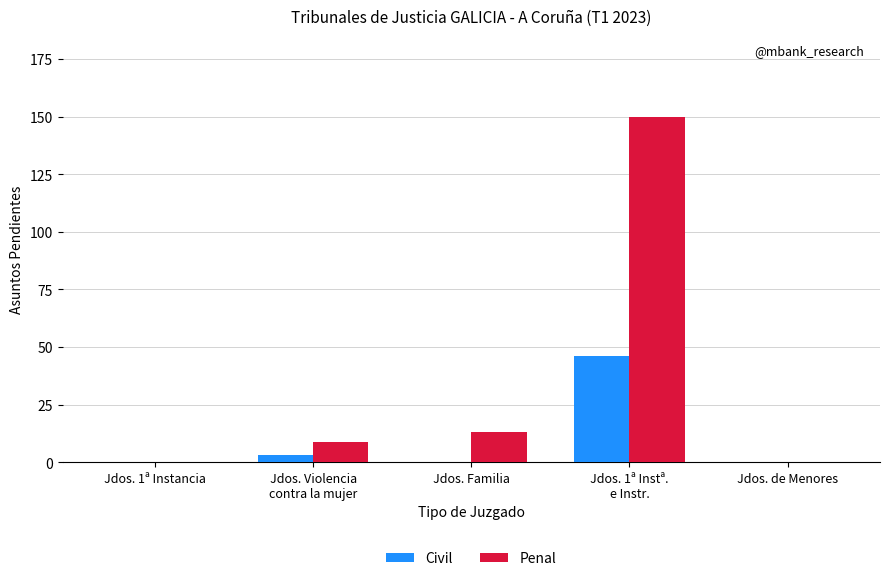

What is the sum of all Penal values?

172